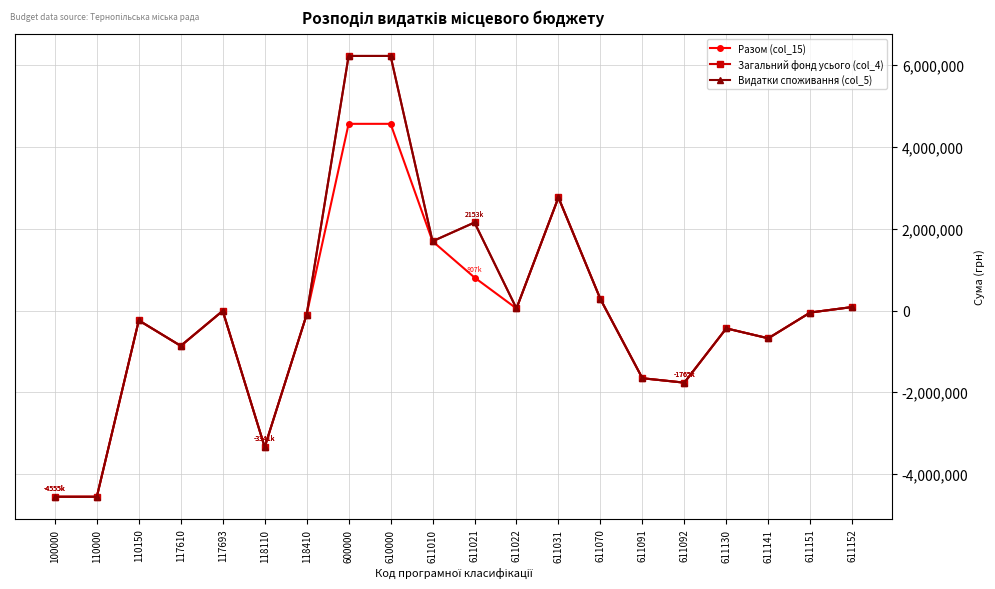

The value of Загальний фонд усього (col_4) at 611152 is 85000. True or false?

True